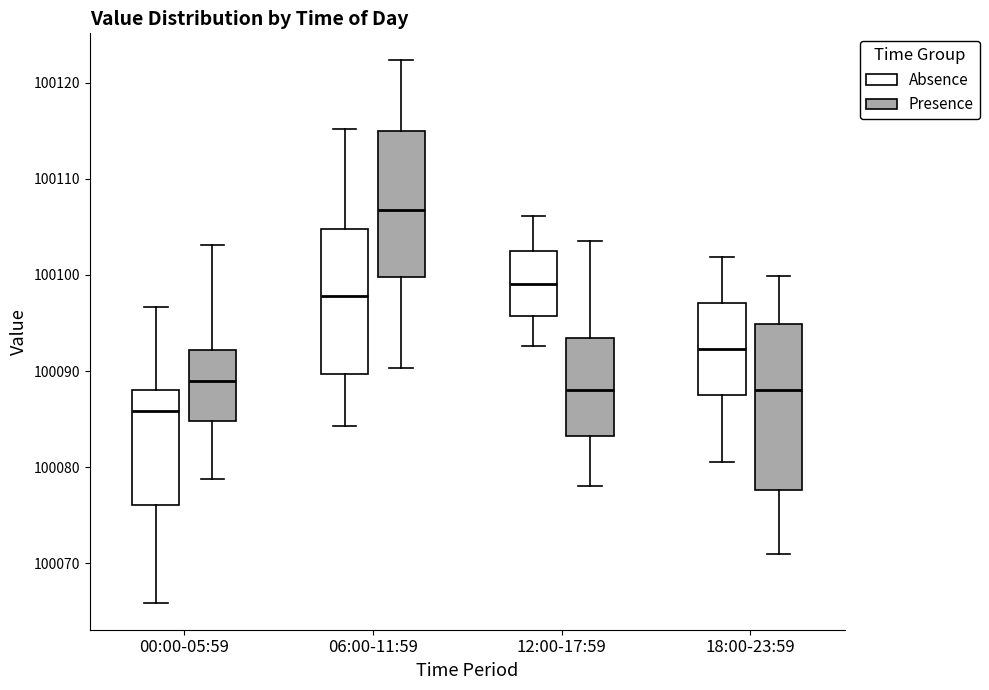

Reading left to right, read every box against the y-axis: the position of its median line, the range the box covers, and the ends of its whiskers. The values are not printed on the chart, so give them approximately, as read against the axis.

00:00-05:59 (Absence): median 100086, box 100076 to 100088, whiskers 100066 to 100097
00:00-05:59 (Presence): median 100089, box 100085 to 100092, whiskers 100079 to 100103
06:00-11:59 (Absence): median 100098, box 100090 to 100105, whiskers 100084 to 100115
06:00-11:59 (Presence): median 100107, box 100100 to 100115, whiskers 100090 to 100122
12:00-17:59 (Absence): median 100099, box 100096 to 100102, whiskers 100093 to 100106
12:00-17:59 (Presence): median 100088, box 100083 to 100093, whiskers 100078 to 100104
18:00-23:59 (Absence): median 100092, box 100088 to 100097, whiskers 100081 to 100102
18:00-23:59 (Presence): median 100088, box 100078 to 100095, whiskers 100071 to 100100